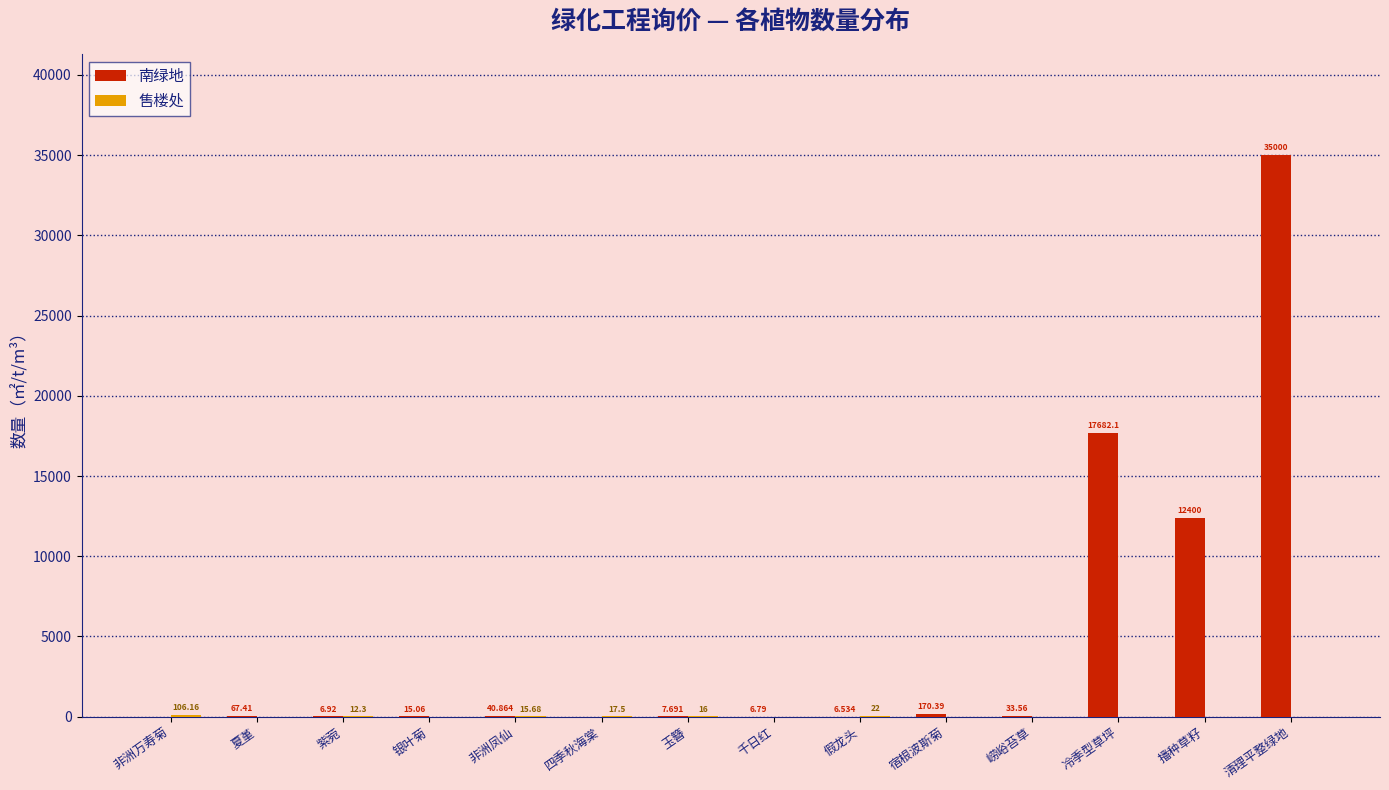

At which category does the chart reach its peak across all series?

清理平整绿地